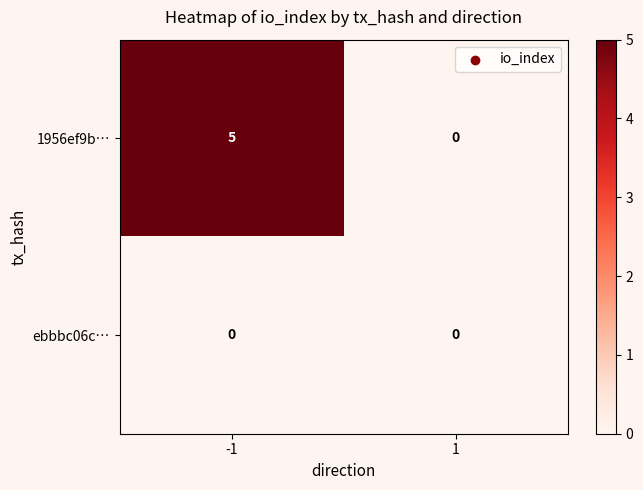

The value of 1956ef9b… at 1 is -2. True or false?

False